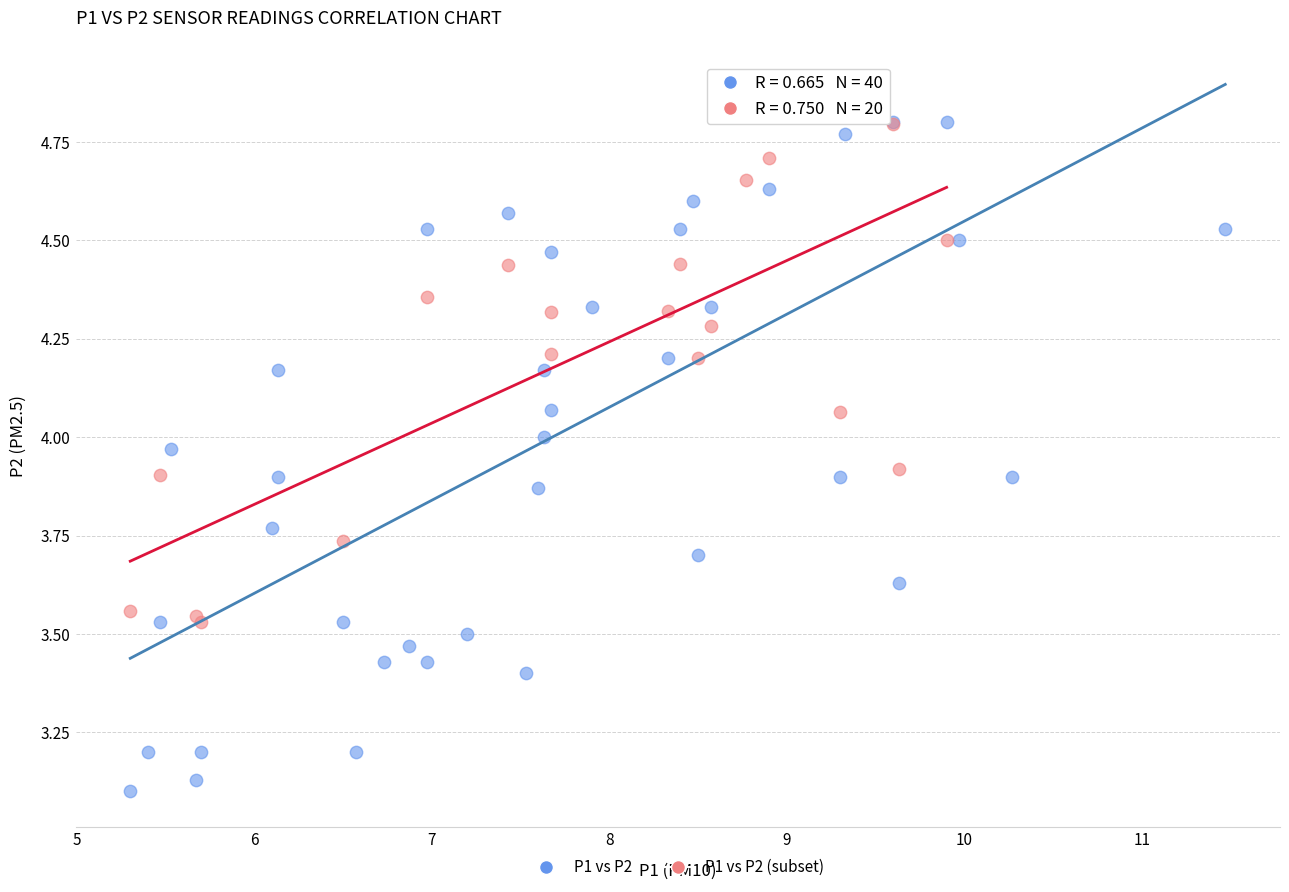

Which series has the widest spread of Y values?

P1 vs P2